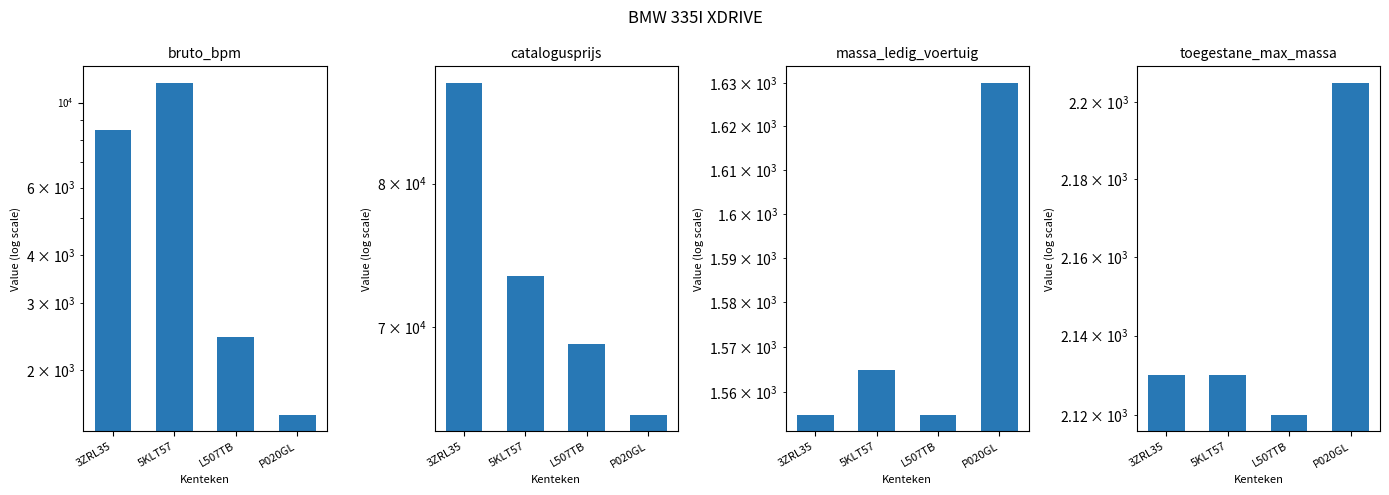

Rank the series by their maximum value, from lowest to highest.

massa_ledig_voertuig, toegestane_maximum_massa_voertuig, bruto_bpm, catalogusprijs